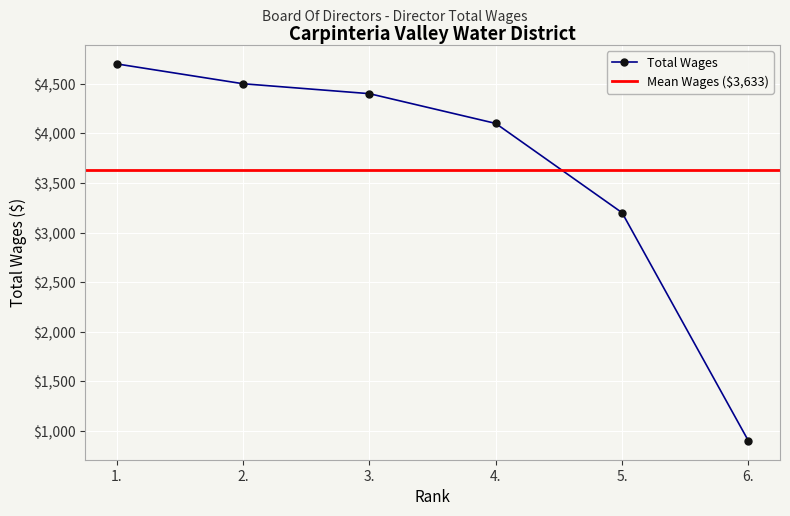

The value at 3. is 4400. True or false?

True